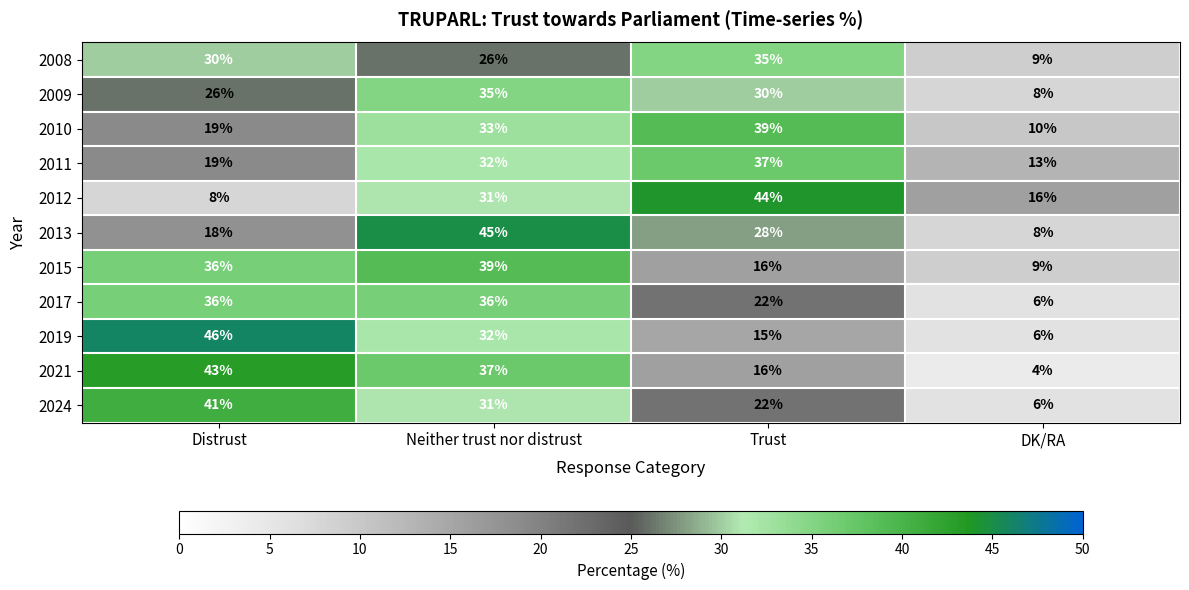

What is the maximum value shown in the chart?

46